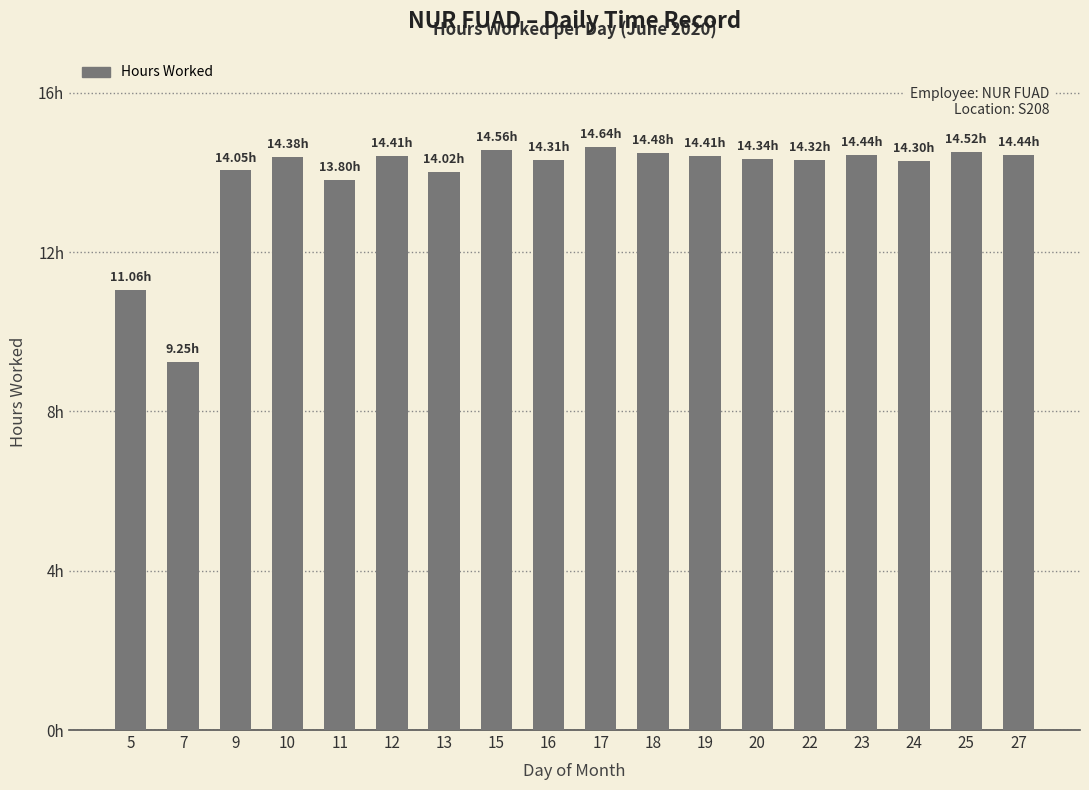

What is the value of the 7th bar from the left?

14.0